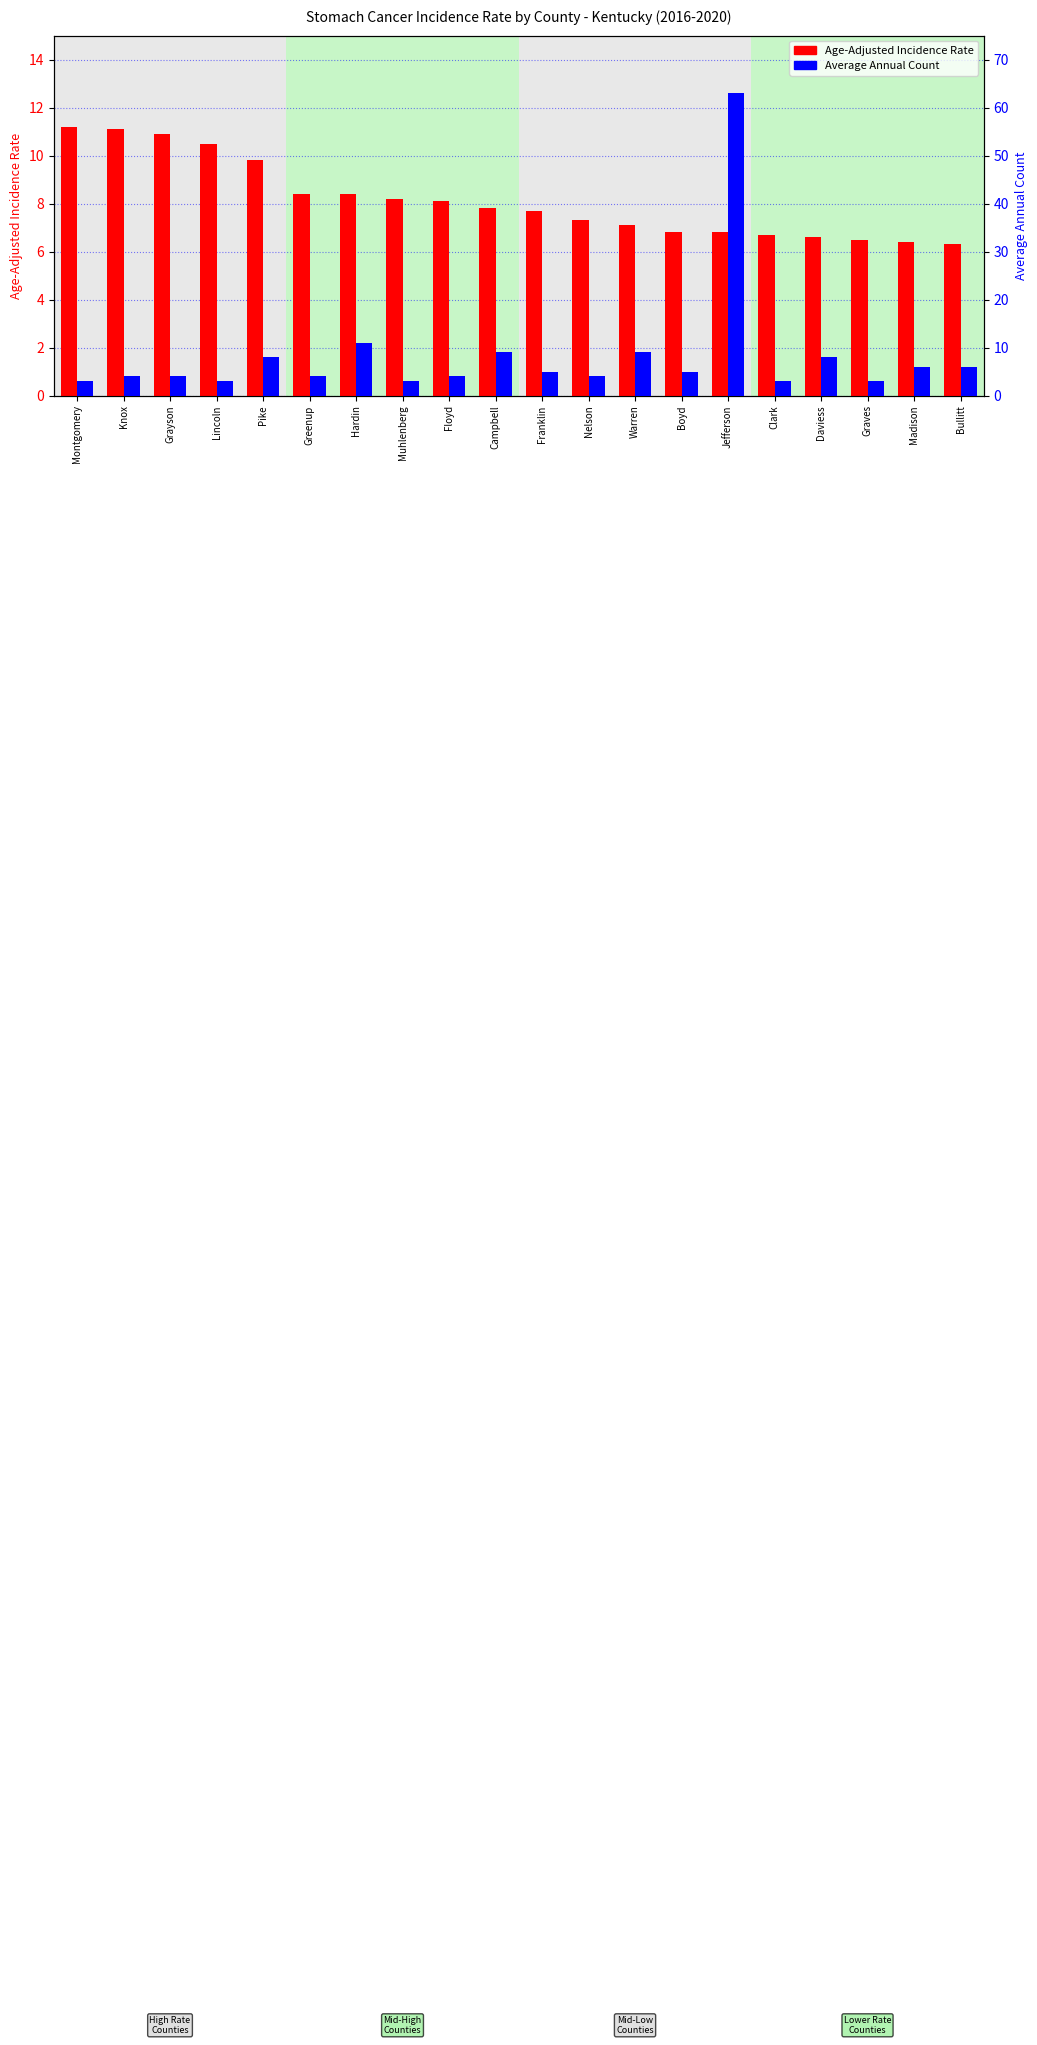

Rank the series by their average value, from lowest to highest.

Age-Adjusted Incidence Rate, Average Annual Count